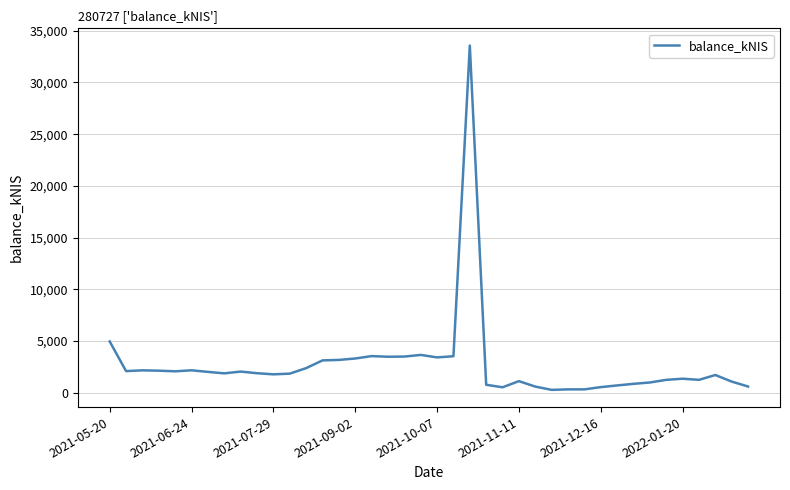

What is the difference between the maximum and minimum values?

33307.4